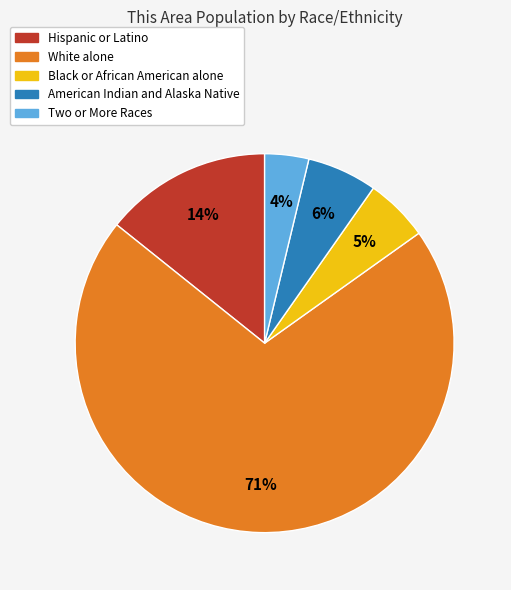

Is there a majority slice in this chart?

Yes